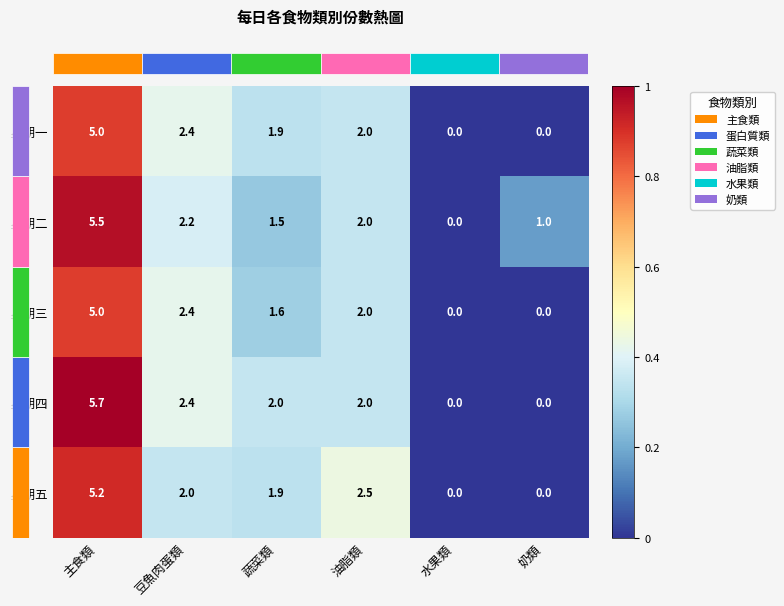

True or false: 星期一 has a value of -1.9 at 奶類.

False